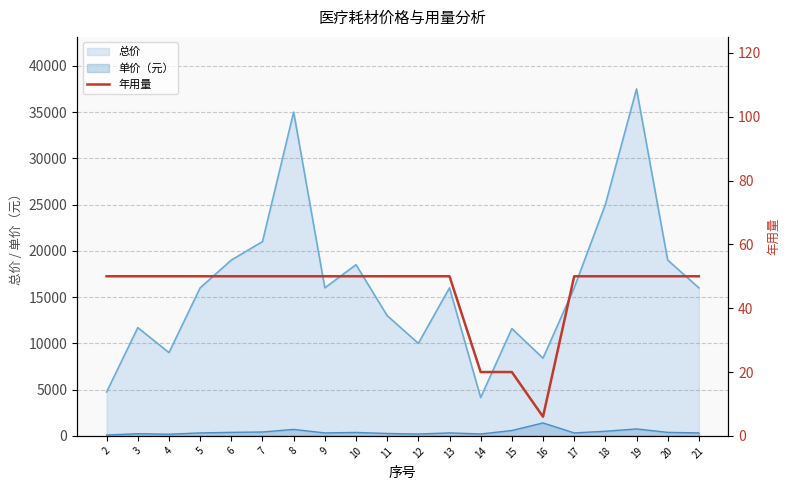

True or false: 总价 and 单价（元） cross at least once.

False